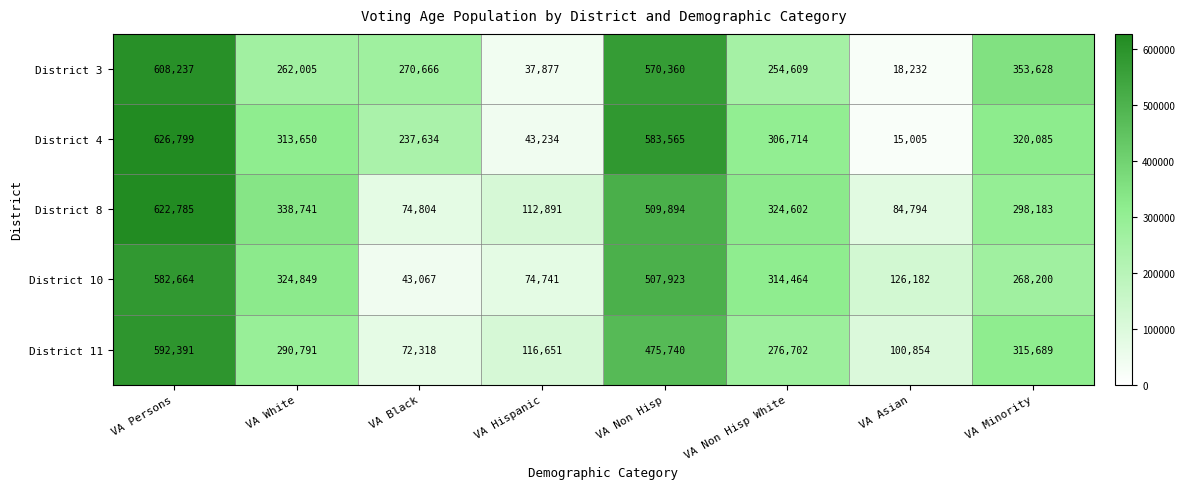

At how many categories does at least one series exceed 425175?

2